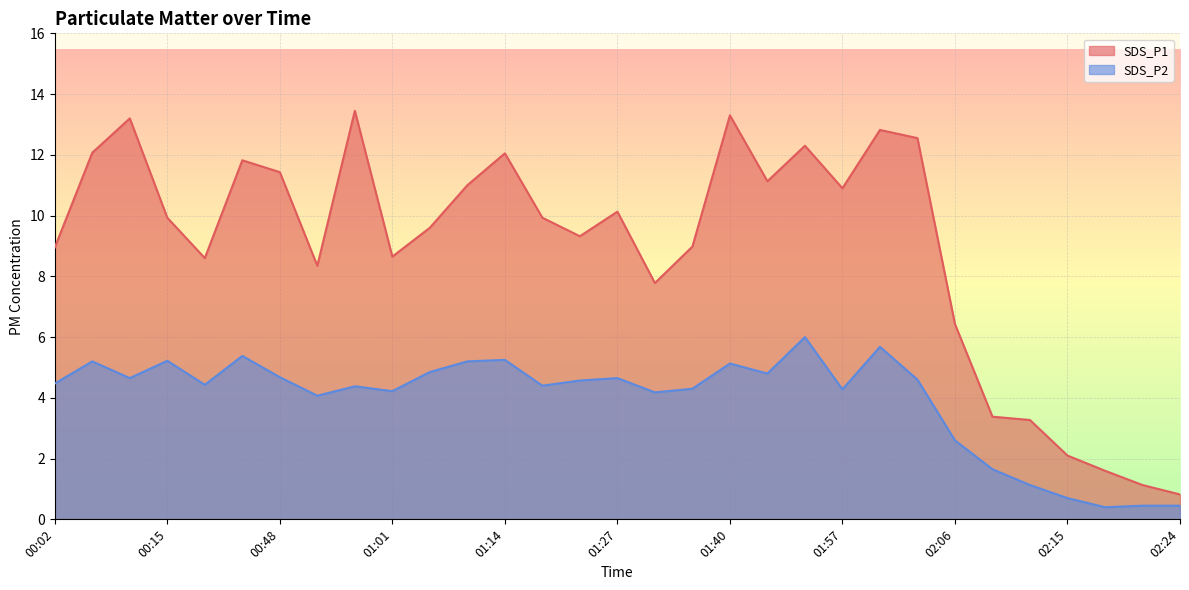

Rank the series by their maximum value, from highest to lowest.

SDS_P1, SDS_P2